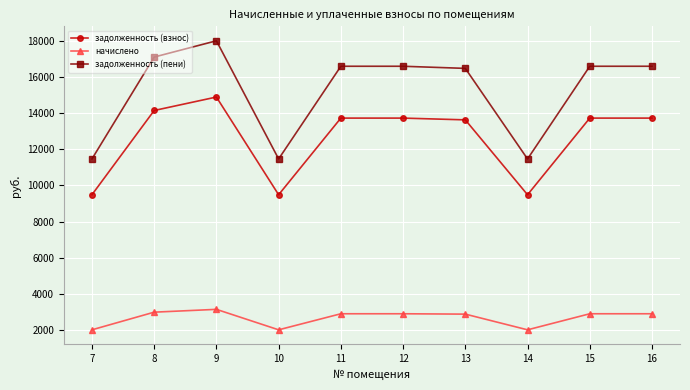

The value of задолженность (пени) at 13 is 24439.8. True or false?

False